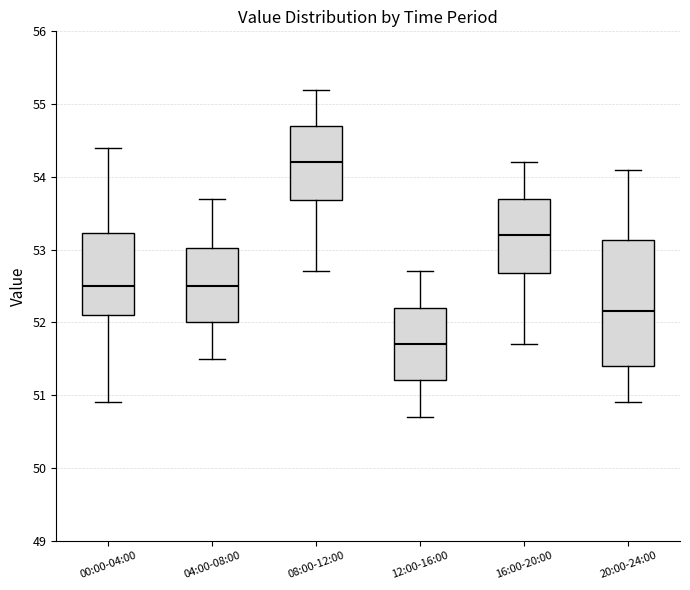

Reading left to right, read every box against the y-axis: the position of its median line, the range the box covers, and the ends of its whiskers. The values are not printed on the chart, so give them approximately, as read against the axis.

00:00-04:00: median 52.5, box 52.1 to 53.2, whiskers 50.9 to 54.4
04:00-08:00: median 52.5, box 52.0 to 53.0, whiskers 51.5 to 53.7
08:00-12:00: median 54.2, box 53.7 to 54.7, whiskers 52.7 to 55.2
12:00-16:00: median 51.7, box 51.2 to 52.2, whiskers 50.7 to 52.7
16:00-20:00: median 53.2, box 52.7 to 53.7, whiskers 51.7 to 54.2
20:00-24:00: median 52.2, box 51.4 to 53.1, whiskers 50.9 to 54.1